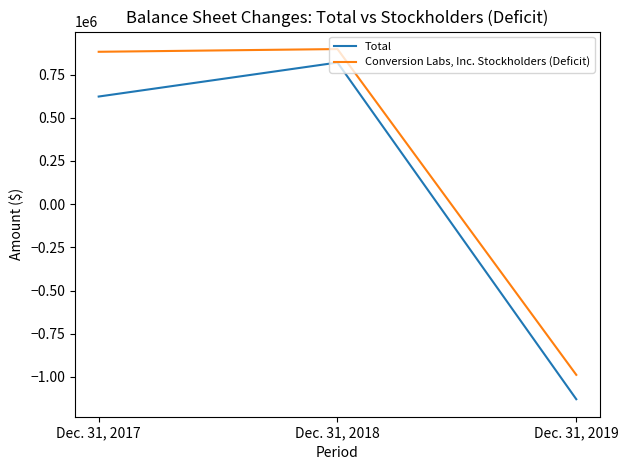

What is the smallest value displayed?

-1129241